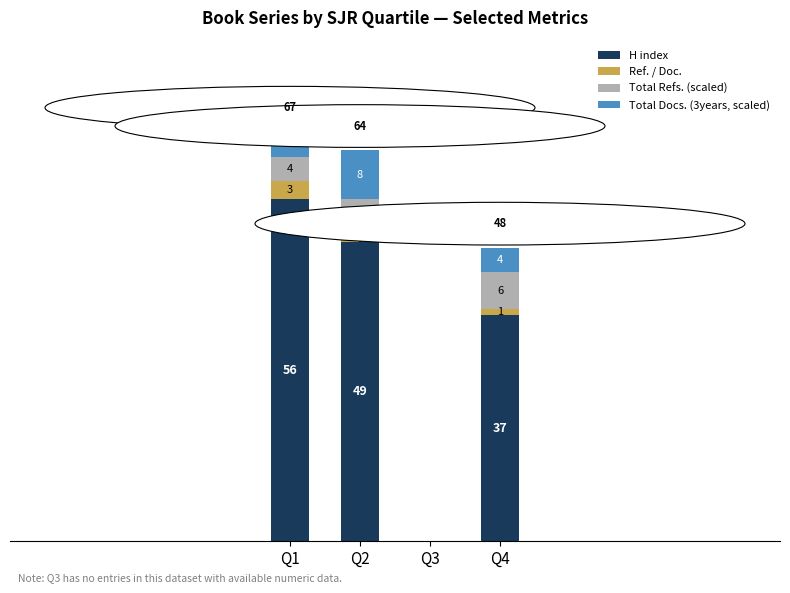

At which label does H index reach its peak?

Q1